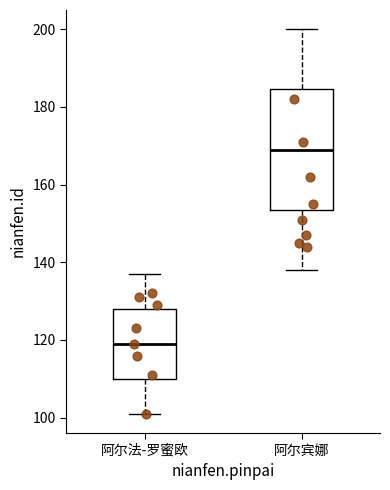

Which box is the tallest, from its lower edge to its upper edge?

阿尔宾娜